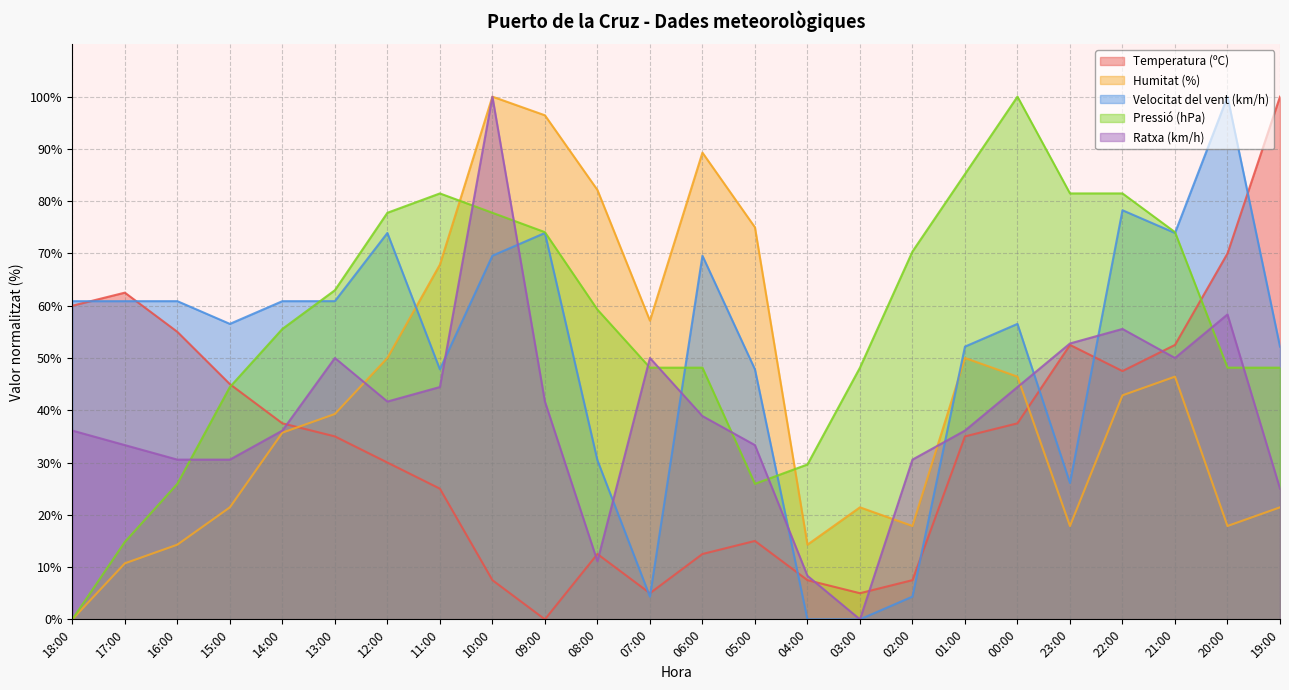

At how many categories does at least one series exceed 2?

24